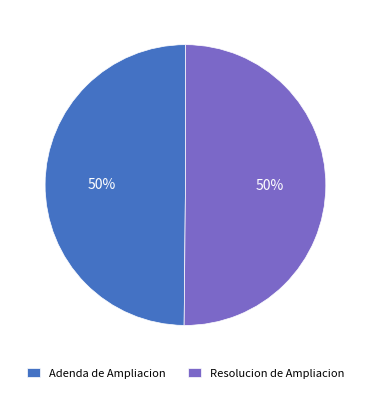

Is the sum of Adenda de Ampliacion and Resolucion de Ampliacion greater than half?

Yes